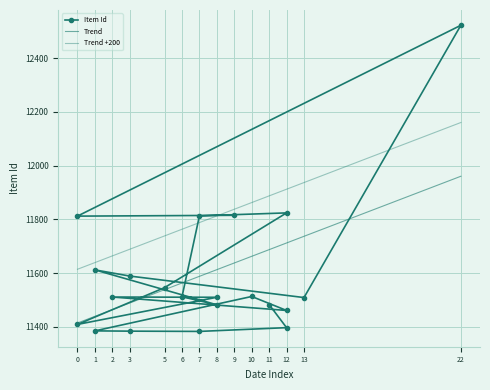

The value at 12 is 11397. True or false?

True